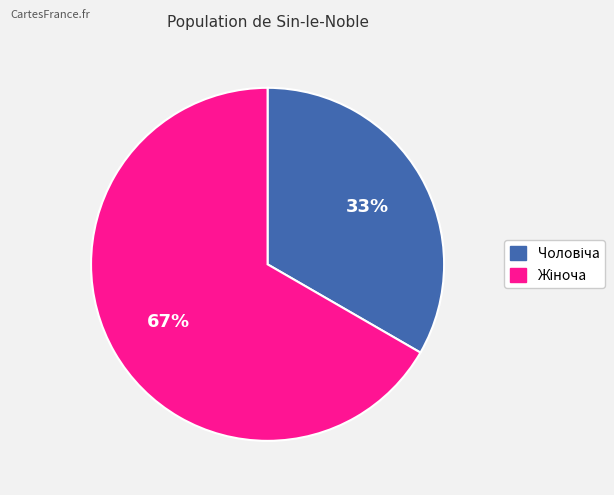

Count the number of slices in the pie.

2